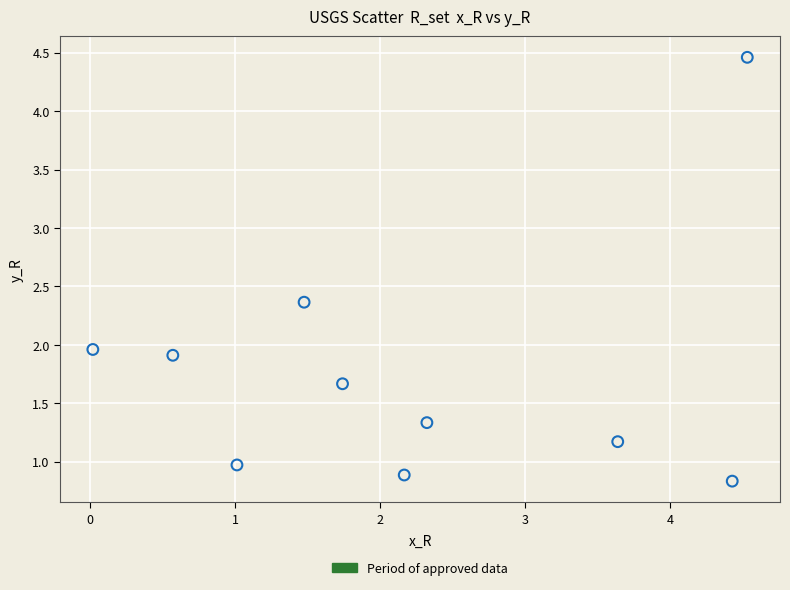

What is the average X value?

2.2